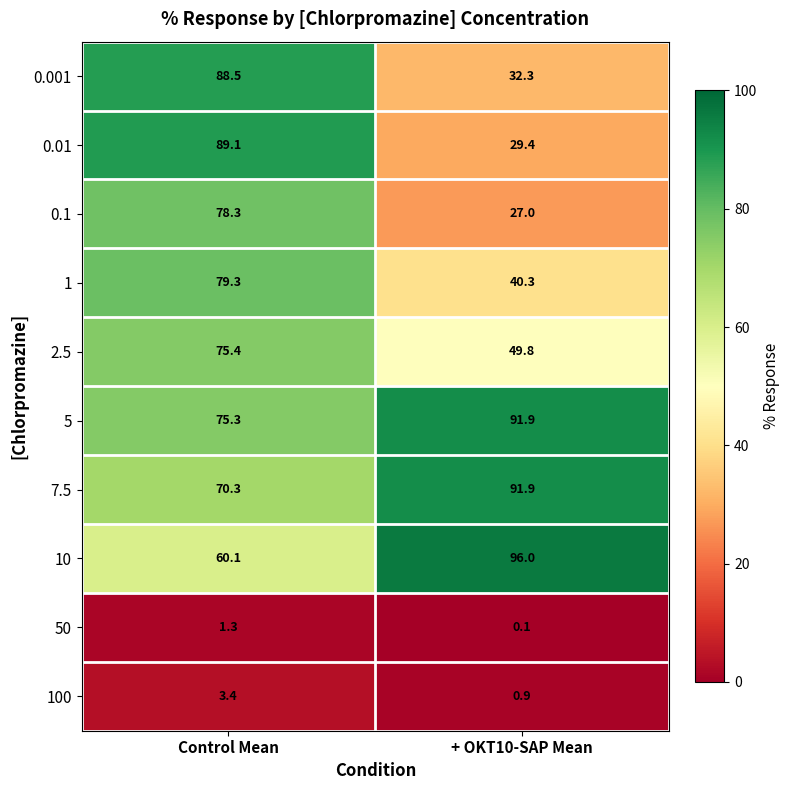

Is it true that 10 equals 96.0 at + OKT10-SAP Mean?

True